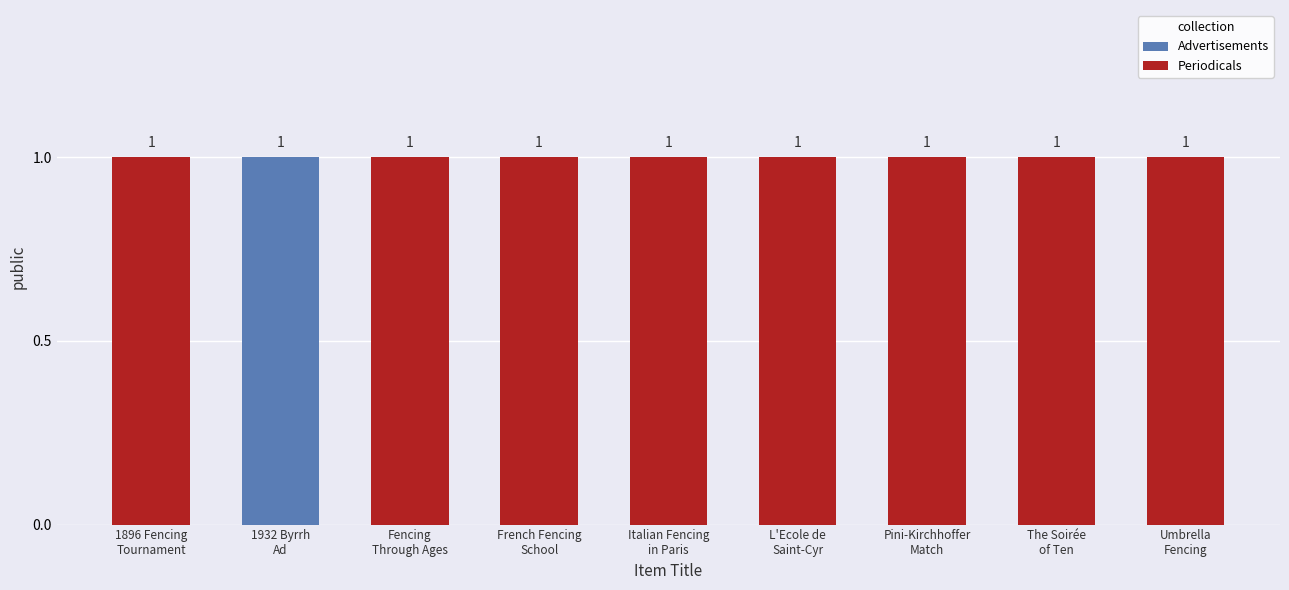

What is the label of the 5th bar from the left?

Italian Fencing in Paris